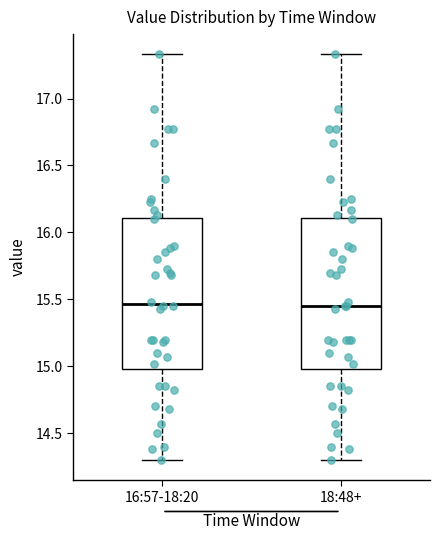

Where is the lower edge of the box for 18:48+ on the y-axis? The values are not printed on the chart, so give them approximately, as read against the axis.

15.00